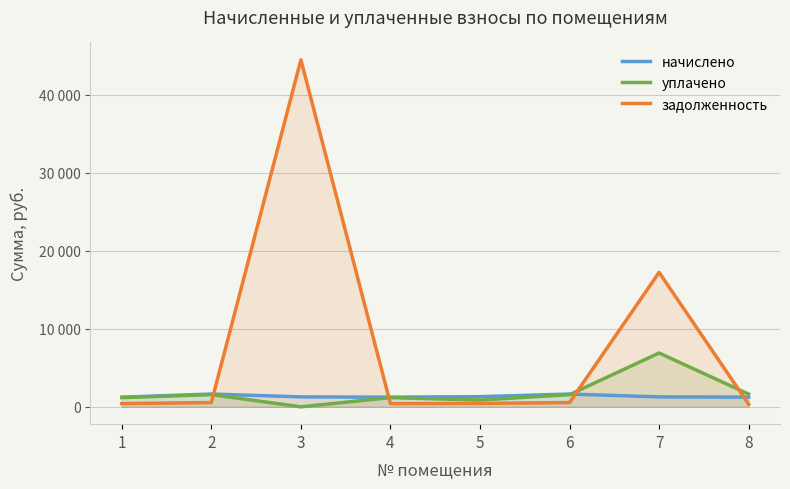

The value of задолженность at 8 is 330.1. True or false?

True